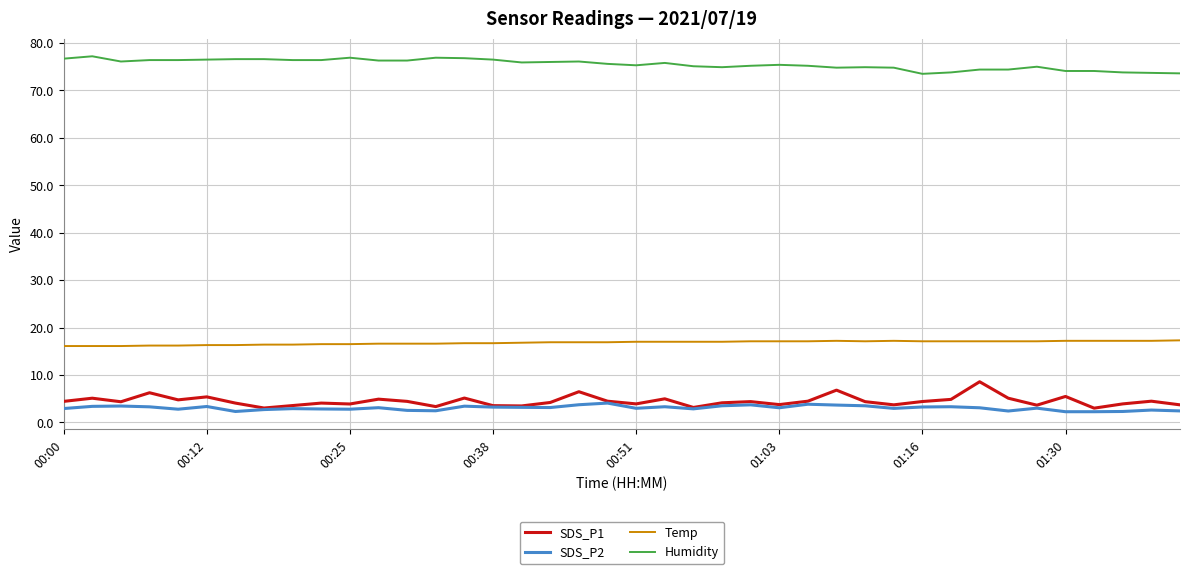

True or false: Temp and Humidity cross at least once.

False